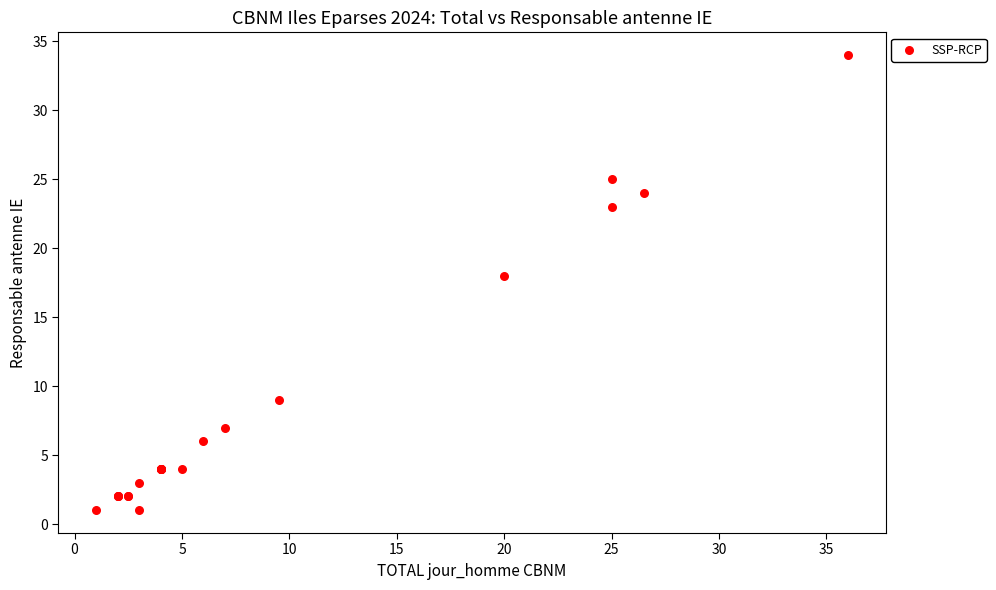

What Y value in the scatter plot is closest to 17?

18